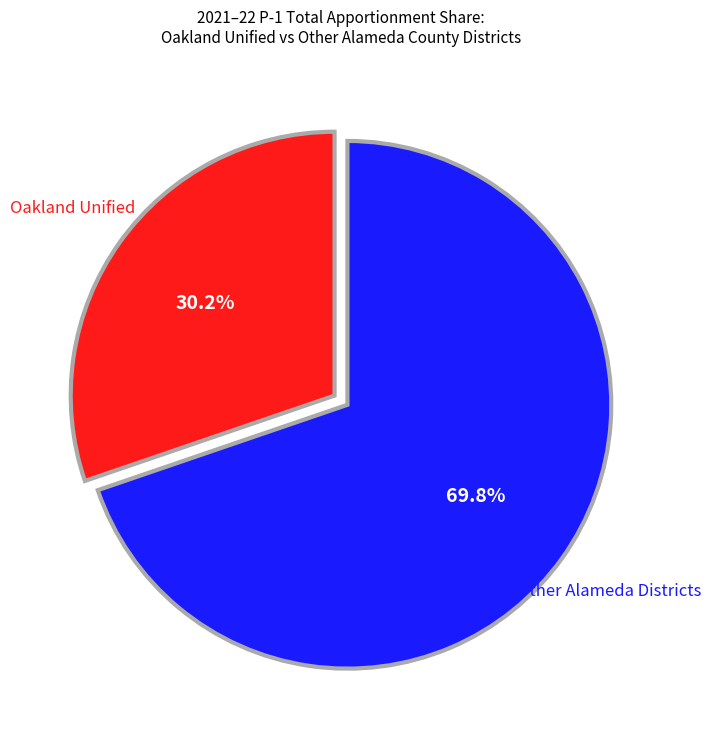

What is the total percentage of Other Alameda Districts and Oakland Unified?

100.0%